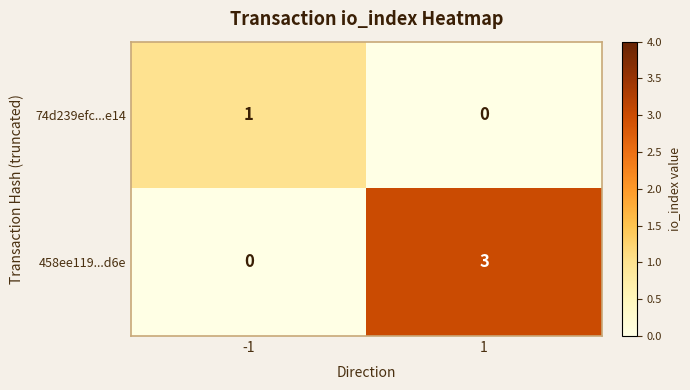

What is the total value across all series at -1?

1